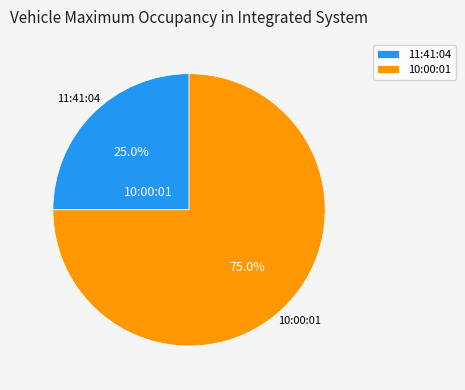

What percentage is the 11:41:04 slice, to the nearest percent?

25%